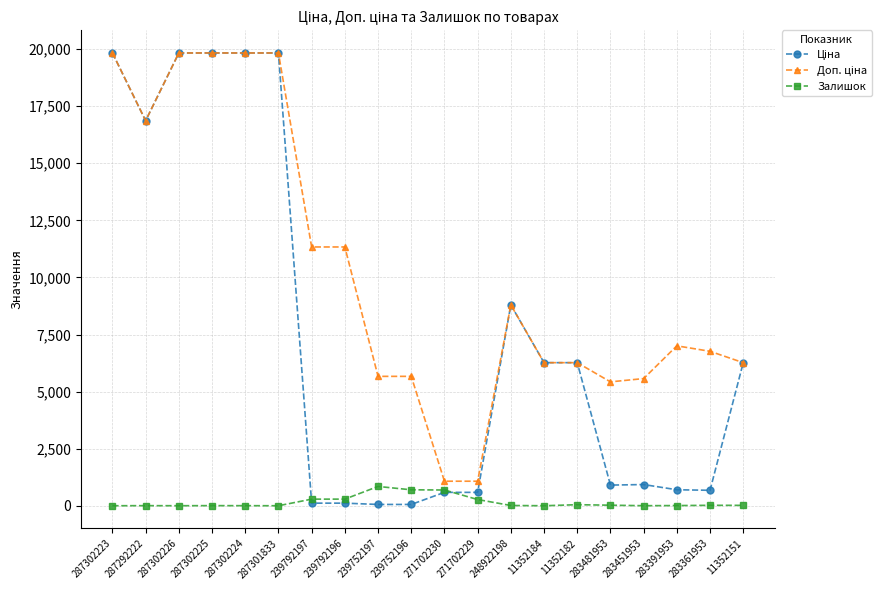

What position from the left is 287302225?

4